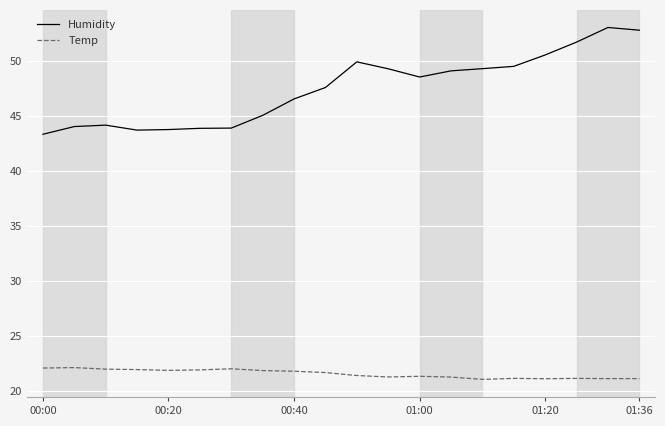

In Temp, how many points are higher than both neighbors (excluding endpoints)?

5